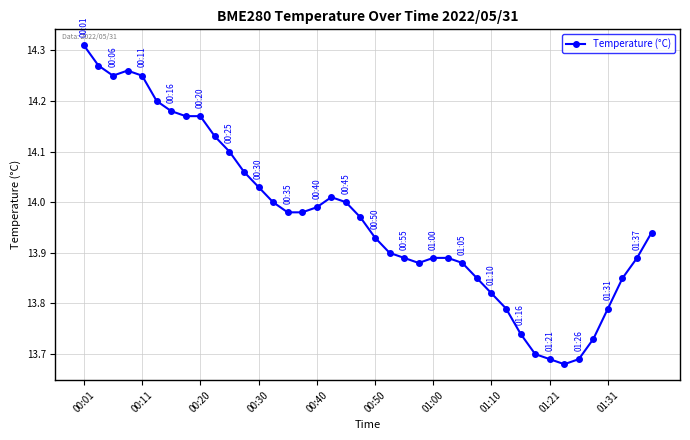

What is the difference between the second highest and second lowest values?

0.6